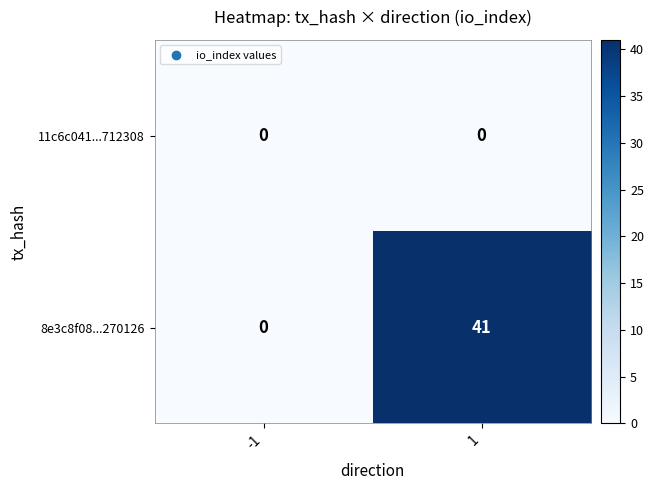

Which category has the highest value across all series?

1